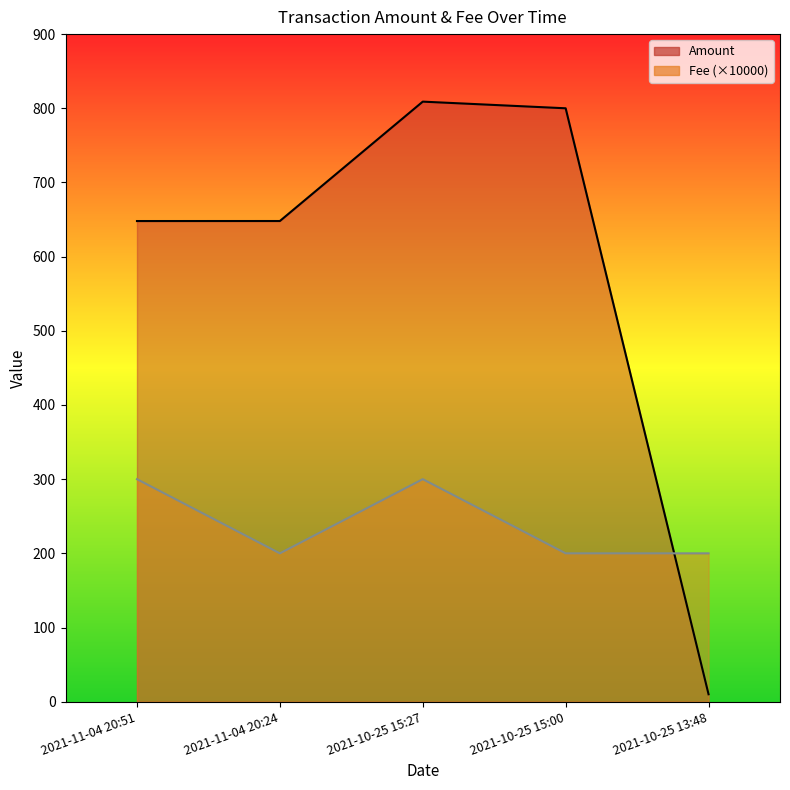

How many categories are shown in the chart?

5